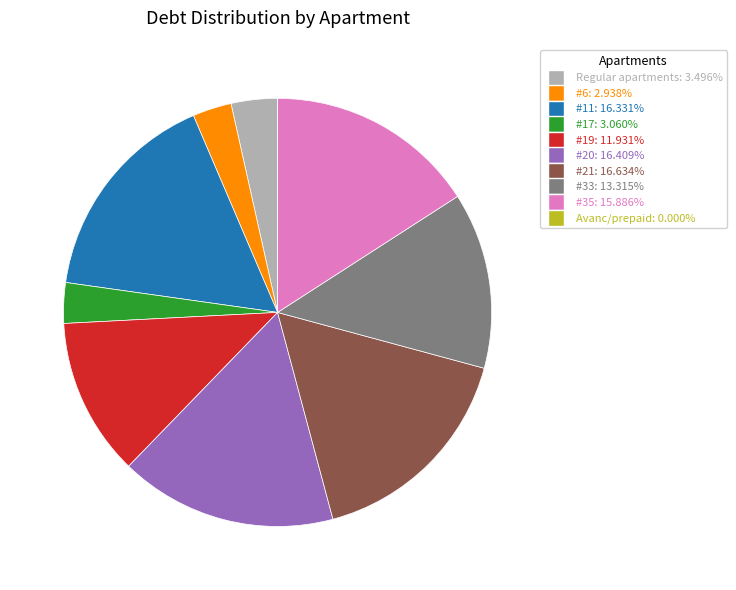

Is there any slice that represents more than half of the pie?

No